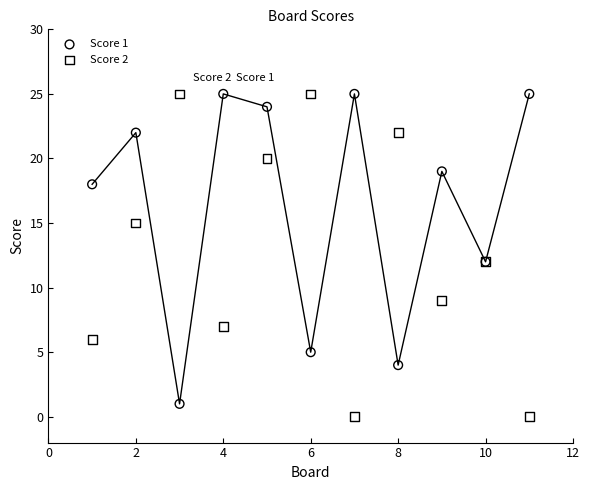

What is the X range (max minus min) for the scatter plot?

10